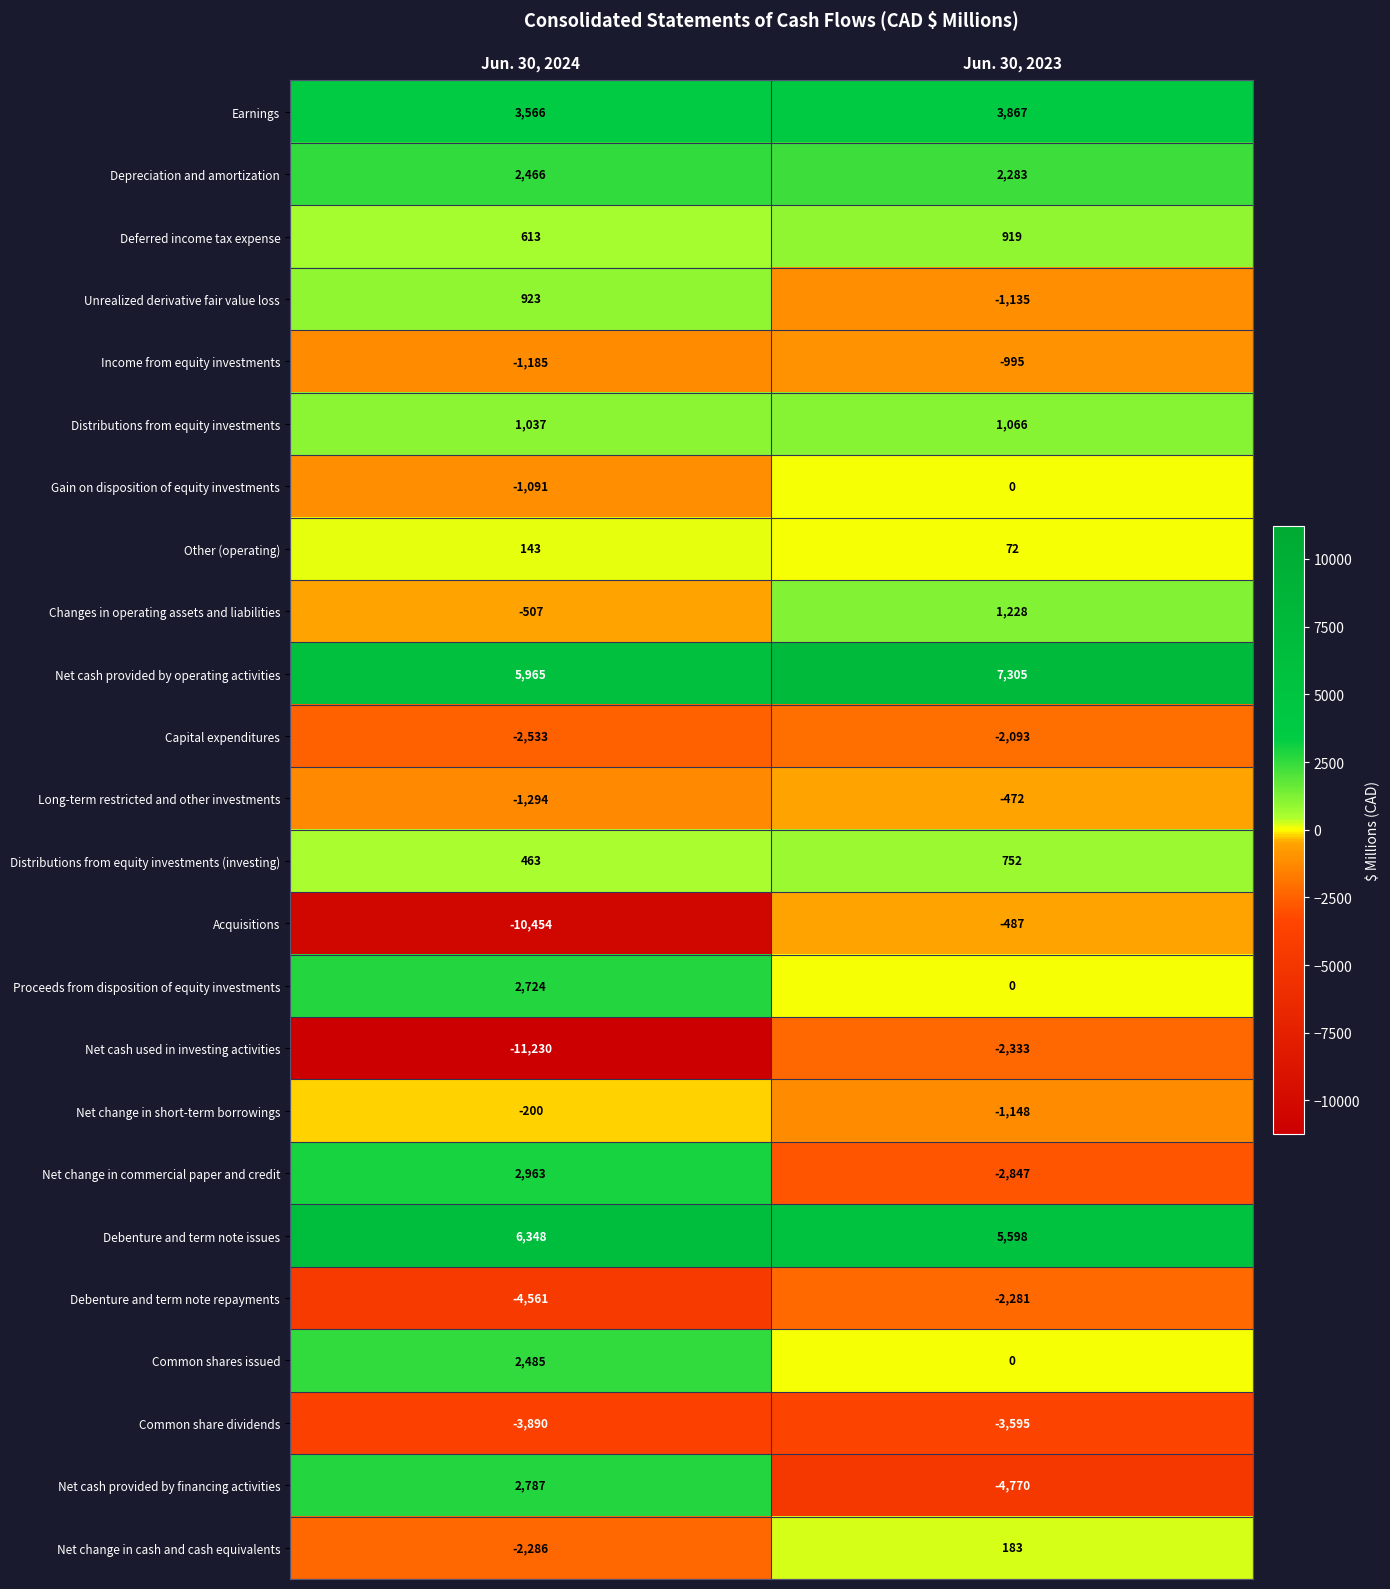

How many data points does each series have?

2